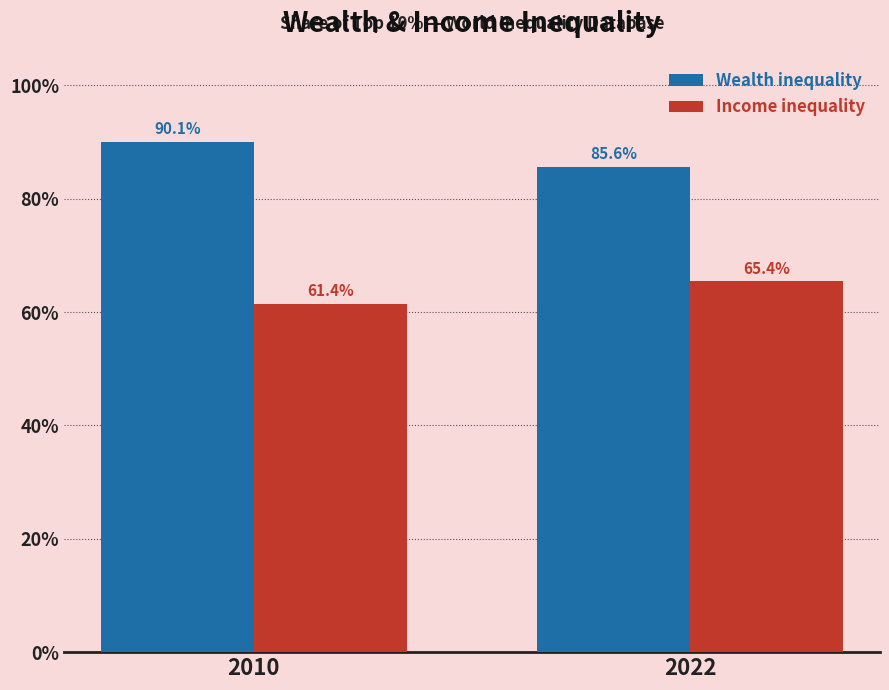

True or false: Income inequality has a value of 65.4 at 2022.

True